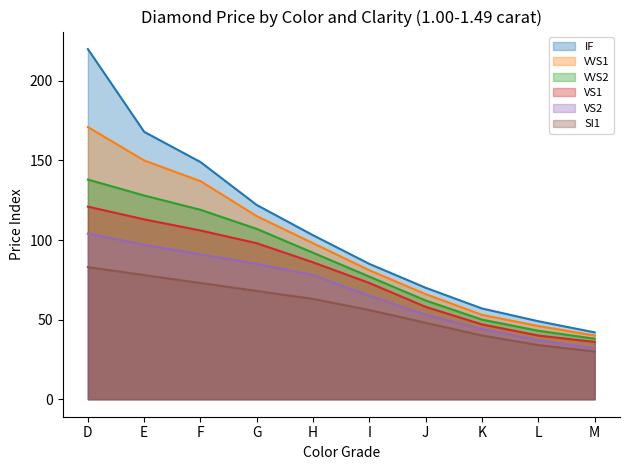

How many categories are shown in the chart?

10